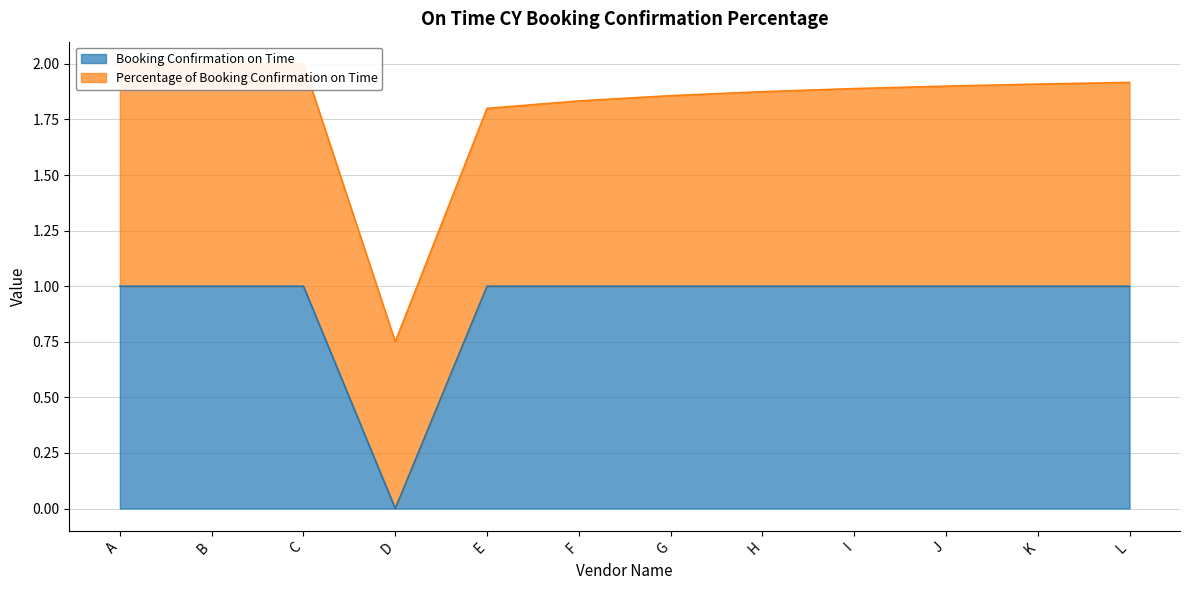

At which label is the value closest to 0?

D